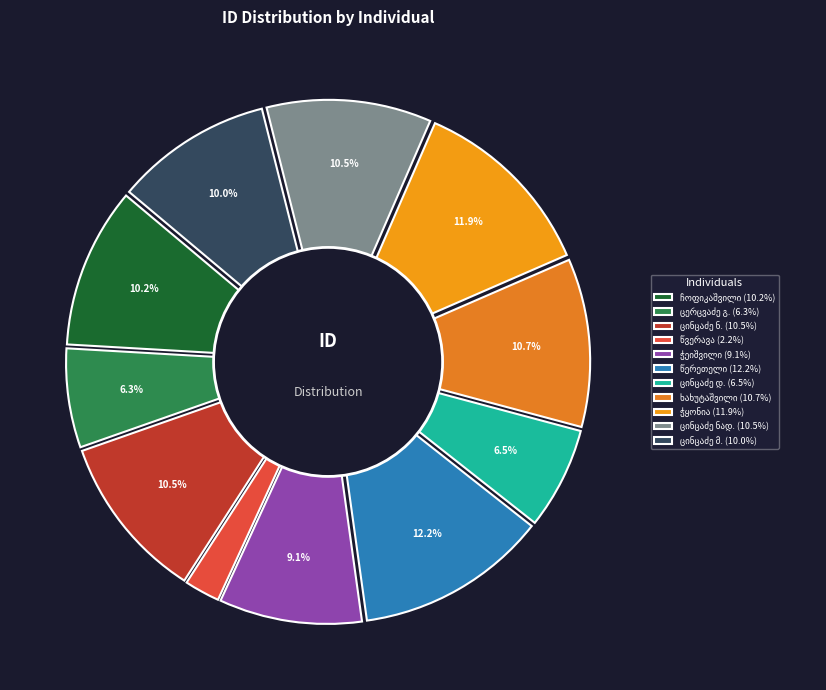

Is it true that მიხეილ ვასილის ძე ჩოფიკაშვილი is 10% of the pie?

True